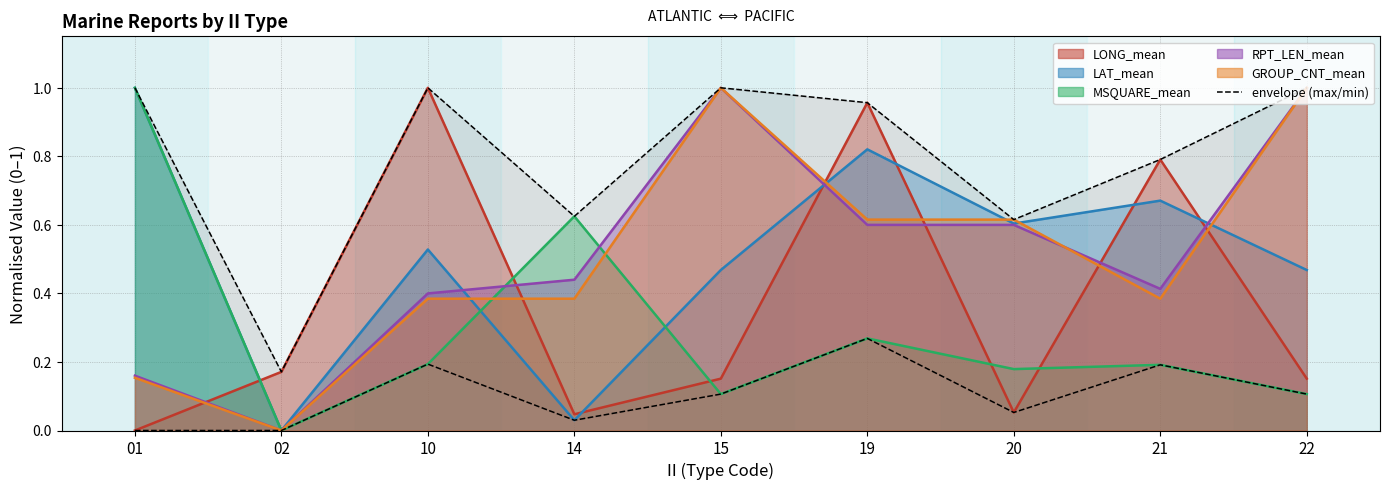

What is the total value across all series at 10?

1.2